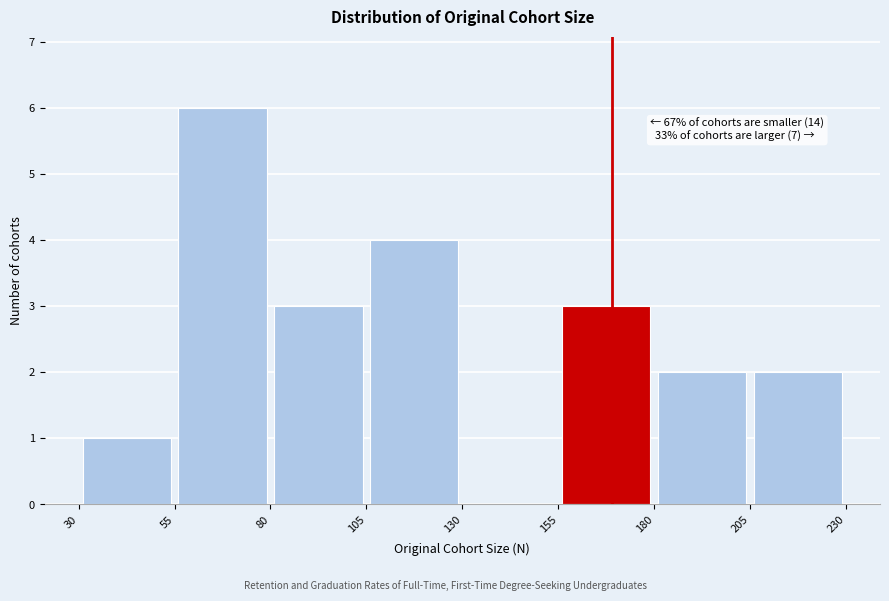

Over which range of the x-axis is the bar tallest?

55 to 80